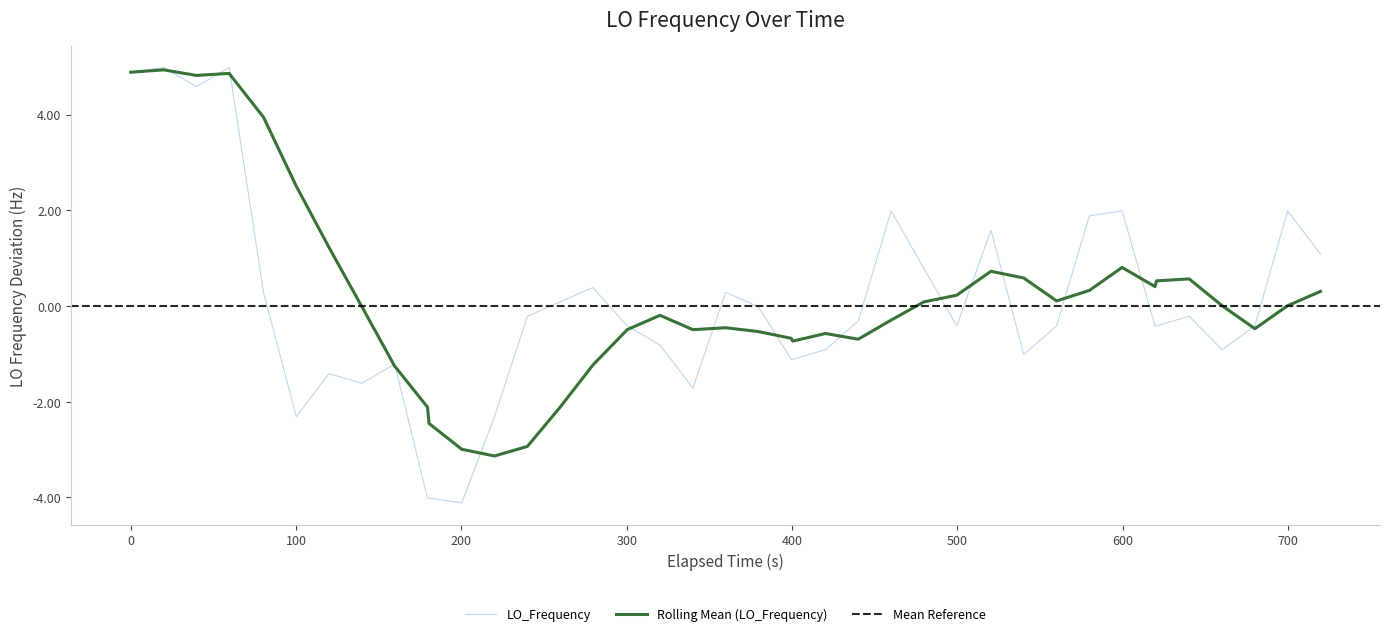

How many values are above zero?

15